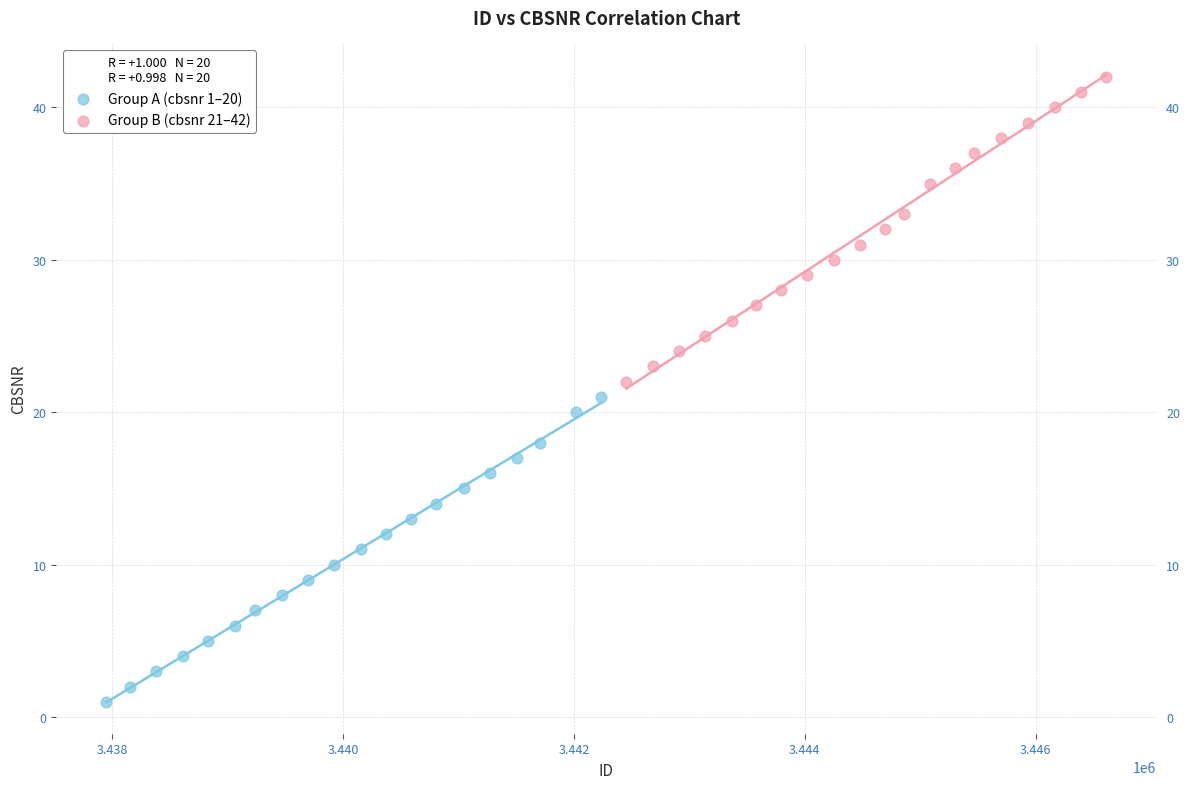

Which series contains the highest Y value?

Group B (cbsnr 21–42)